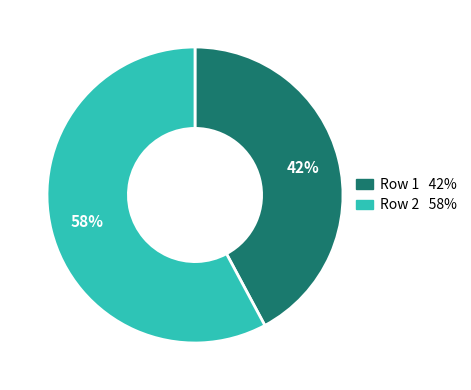

To the nearest percent, what is the difference between the largest and smallest slice percentages?

16%